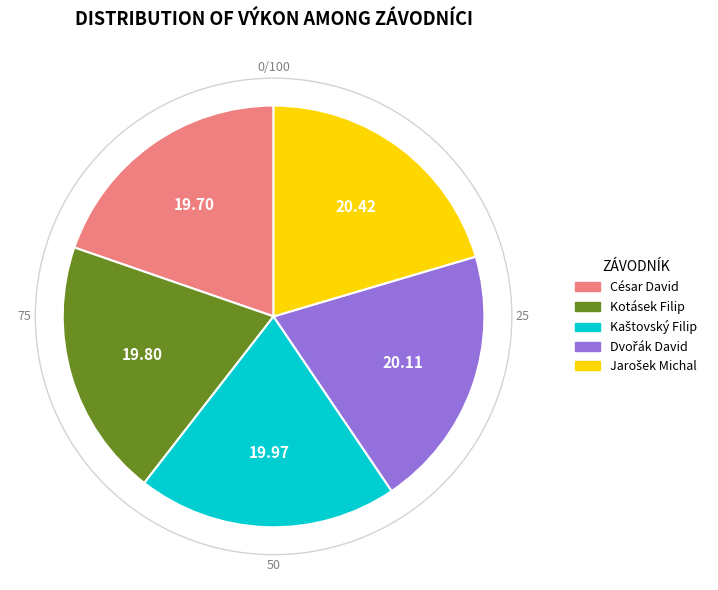

Is César David the majority of the pie?

No